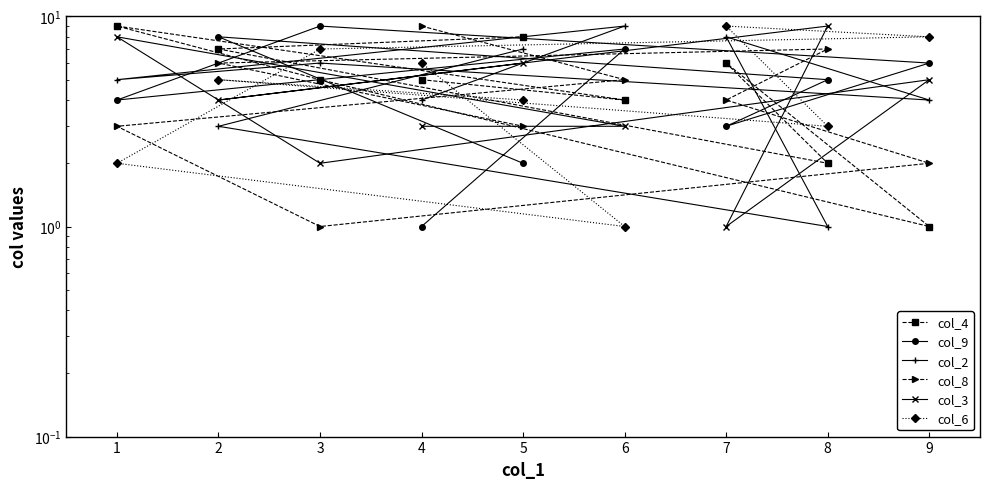

What is the average value of the col_8 series?

4